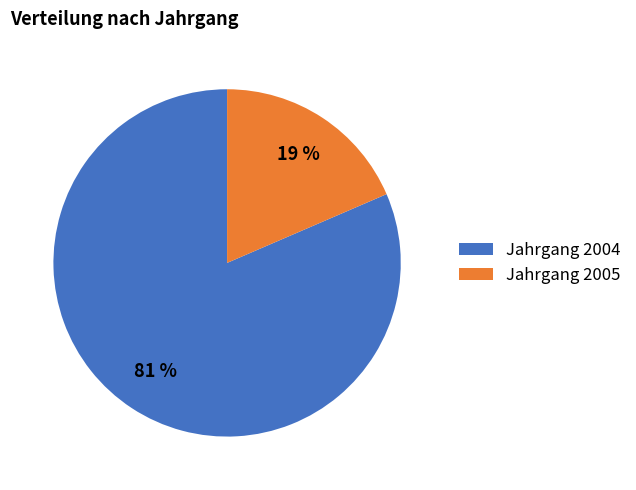

To the nearest percent, what is the average slice percentage?

50%